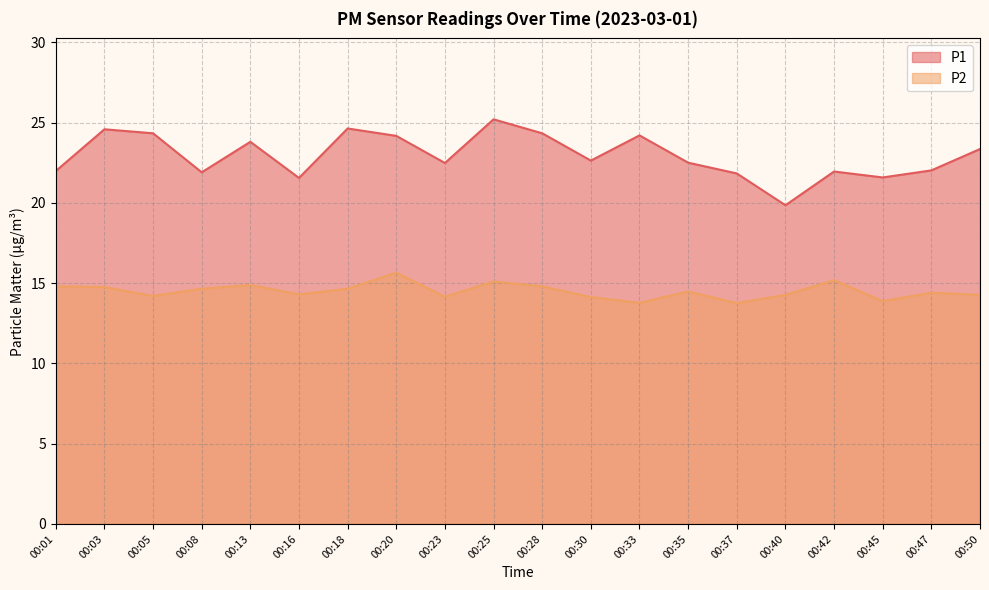

How many interior local valleys does the P1 series have?

6